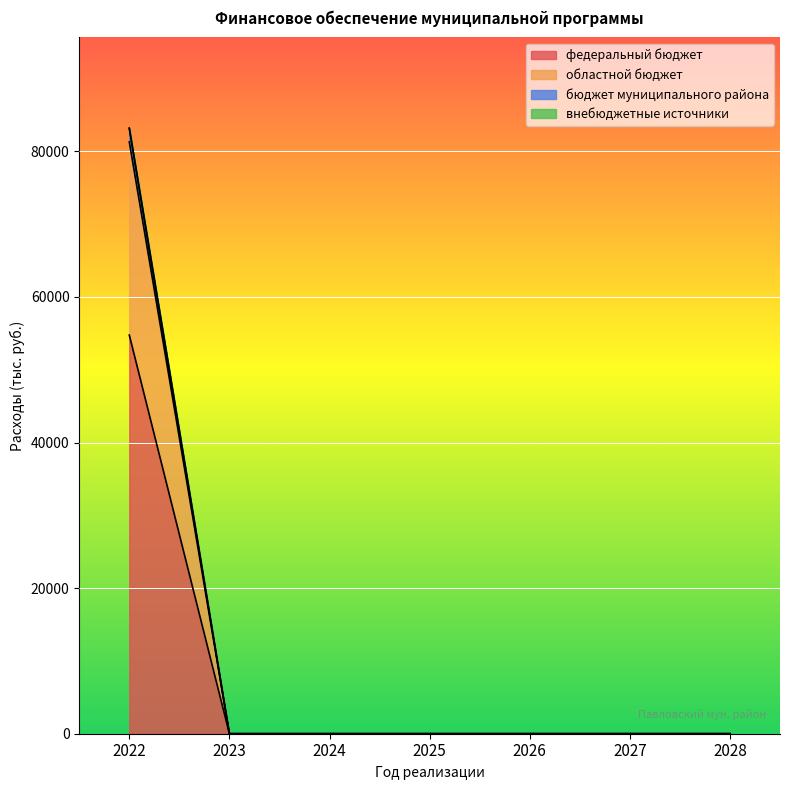

True or false: федеральный бюджет and областной бюджет intersect in this chart.

False